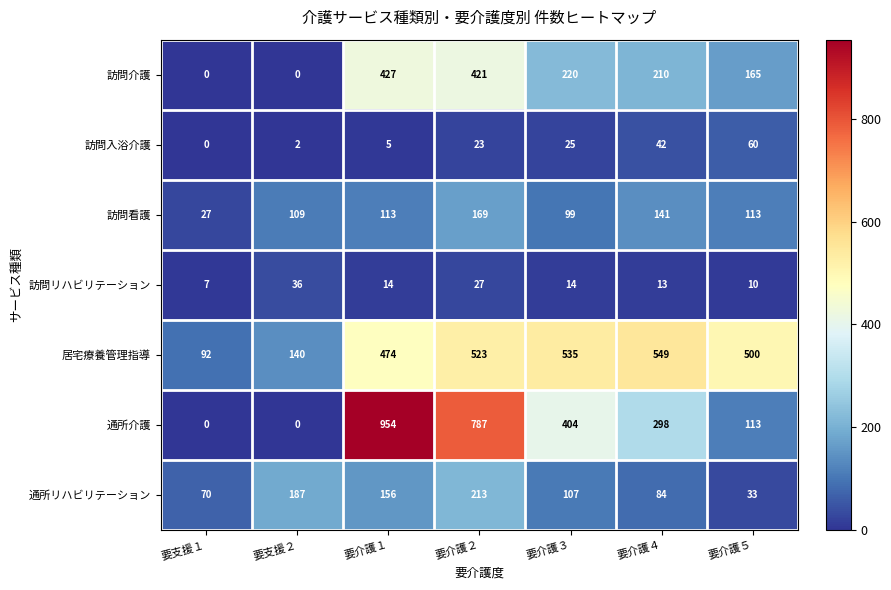

What is the lowest value of the 訪問看護 series?

27